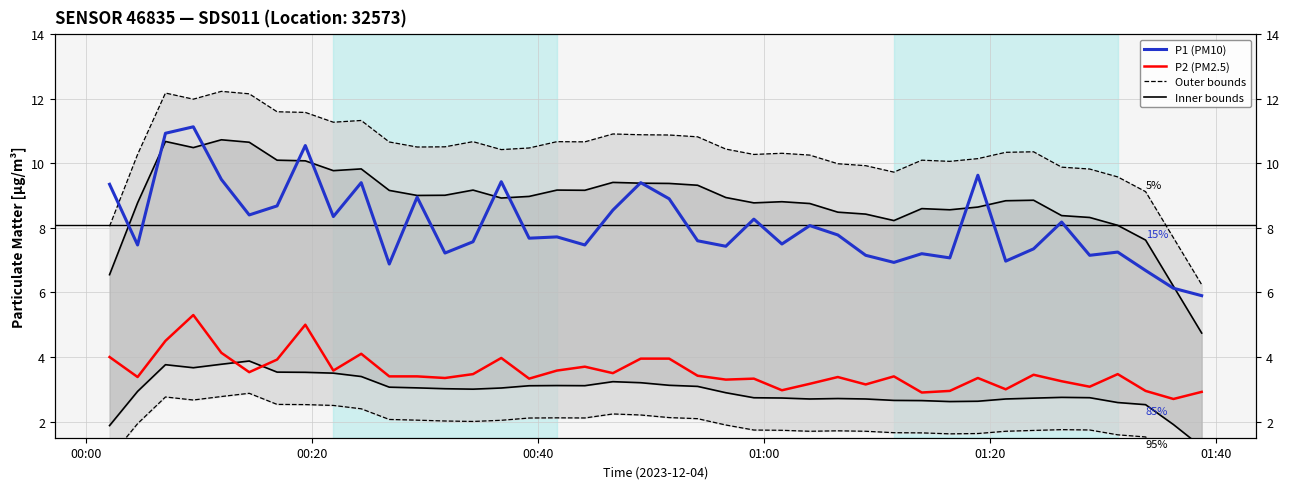

What is the value of the P1 inner bound point at the 8th from the left?

10.1